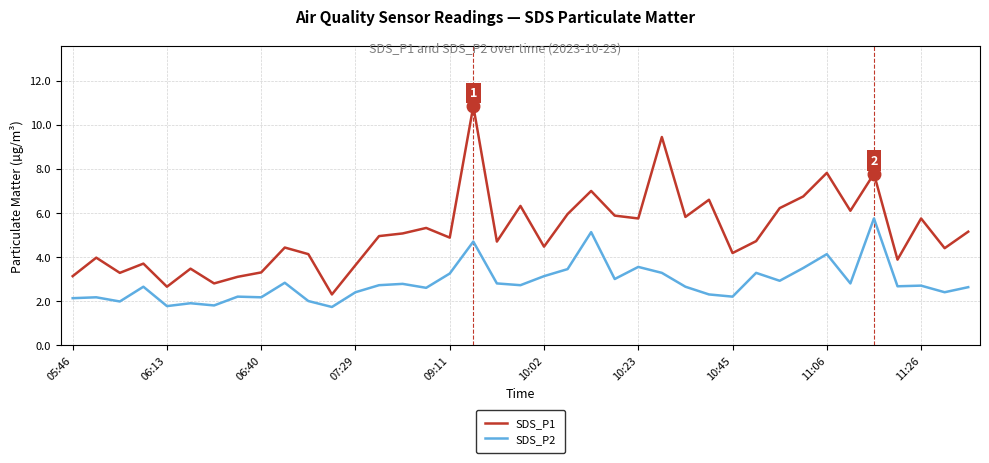

List the series in order of their overall mean, lowest first.

SDS_P2, SDS_P1